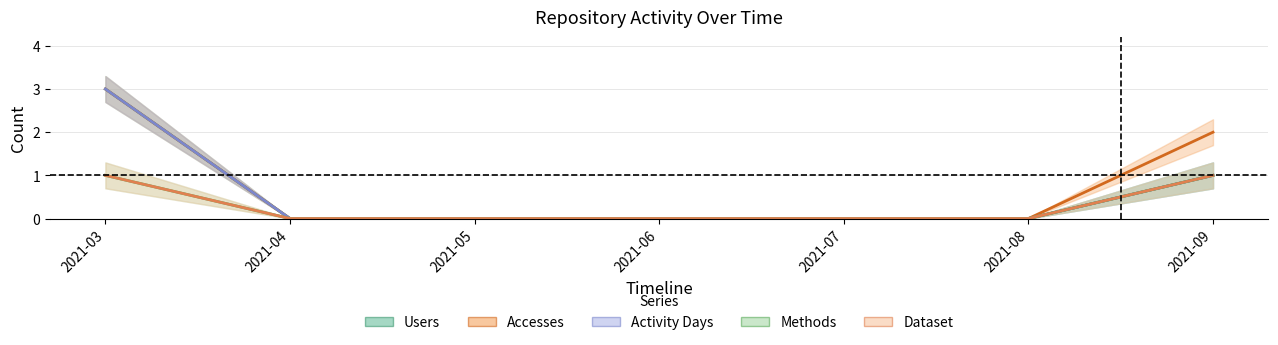

What is the difference between the maximum and minimum values in the Dataset series?

1